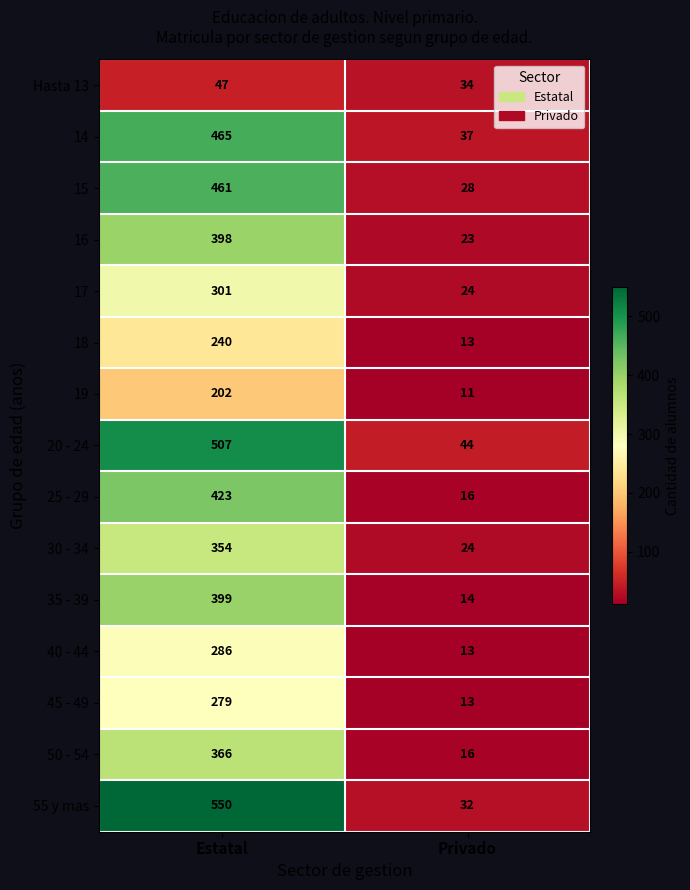

The 19 series shows 89 at Estatal. True or false?

False